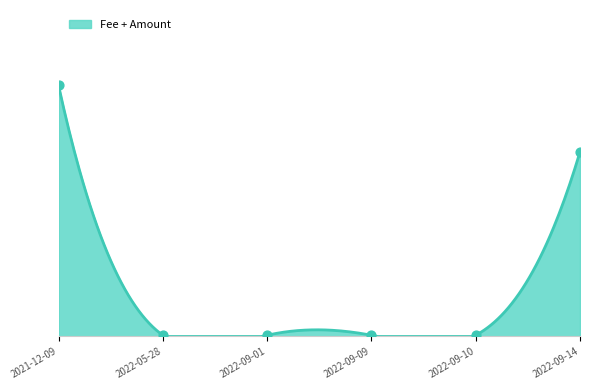

Between 2022-09-01 and 2022-05-28, which is larger?

2022-09-01